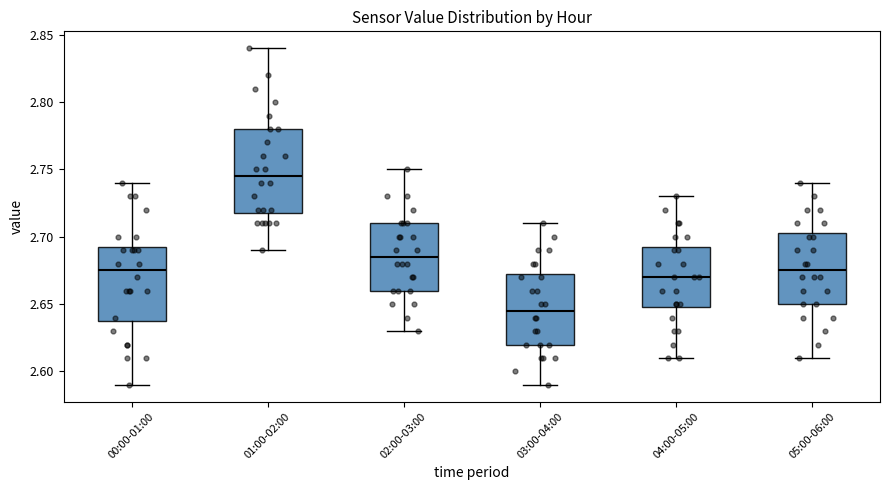

Where does the lower whisker of the box for 02:00-03:00 end on the y-axis? The values are not printed on the chart, so give them approximately, as read against the axis.

2.630